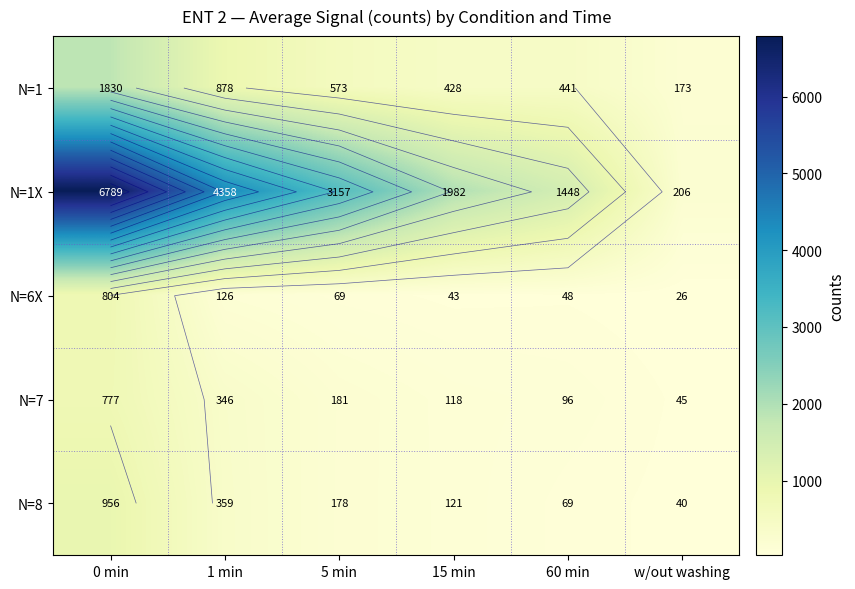

True or false: N=6X has a value of 54.8 at 1 min.

False